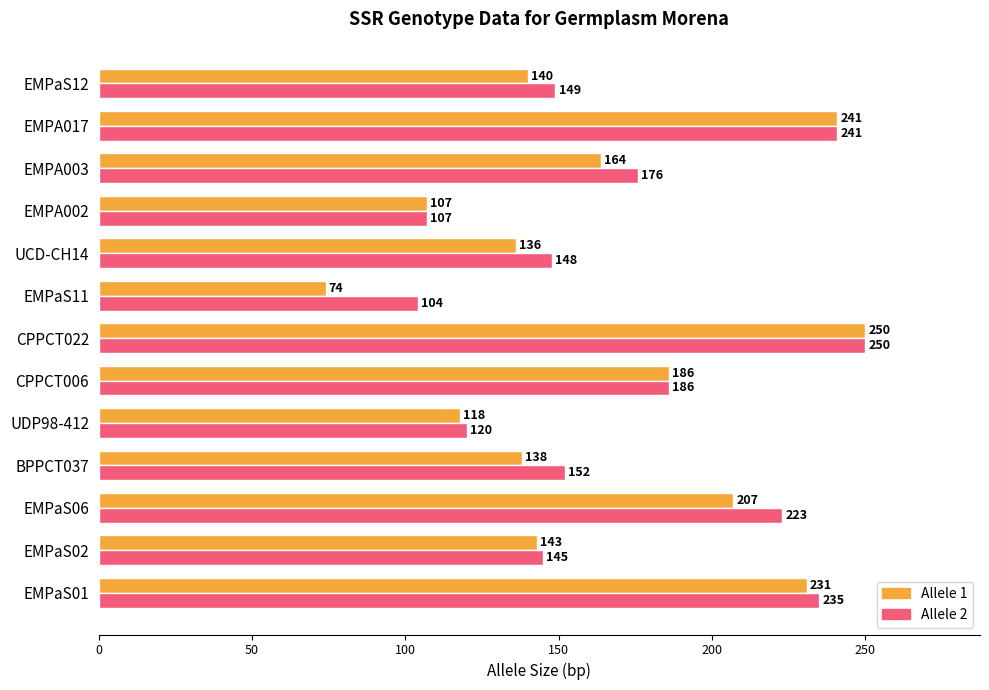

The value of Allele 1 at CPPCT022 is 250. True or false?

True